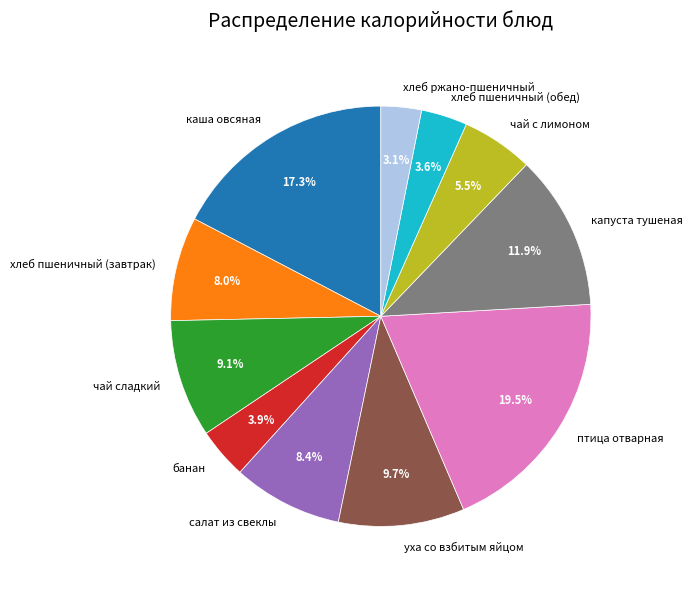

What percentage is the чай сладкий slice, to the nearest percent?

9%